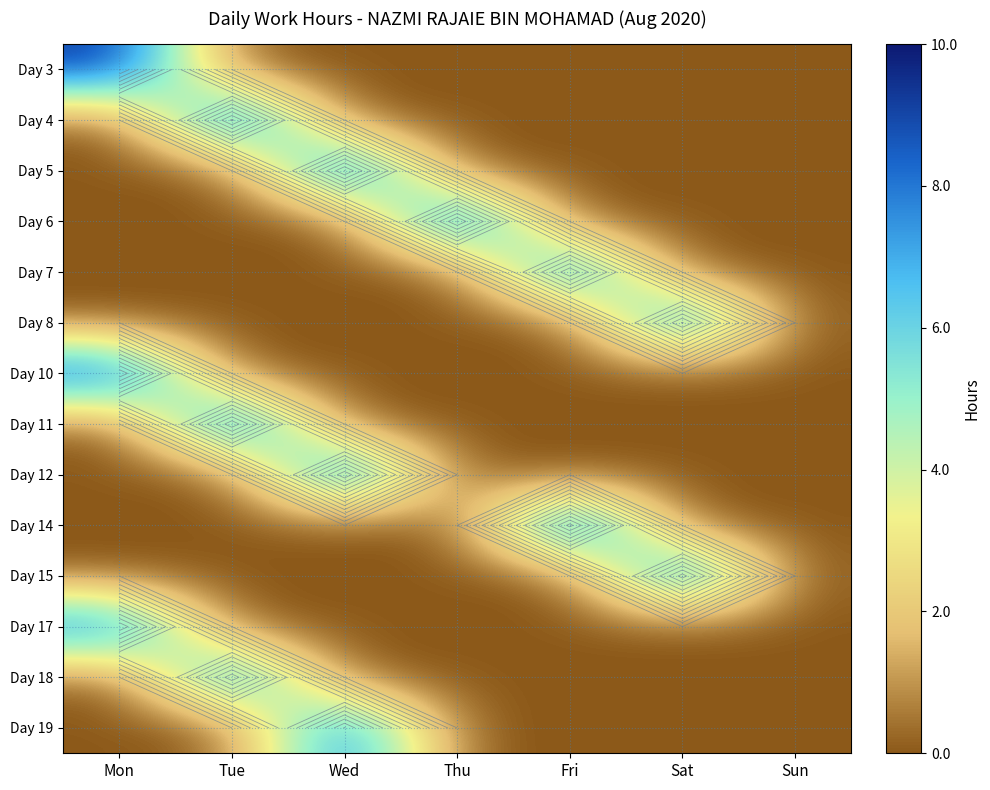

At how many categories does at least one series exceed 8?

6